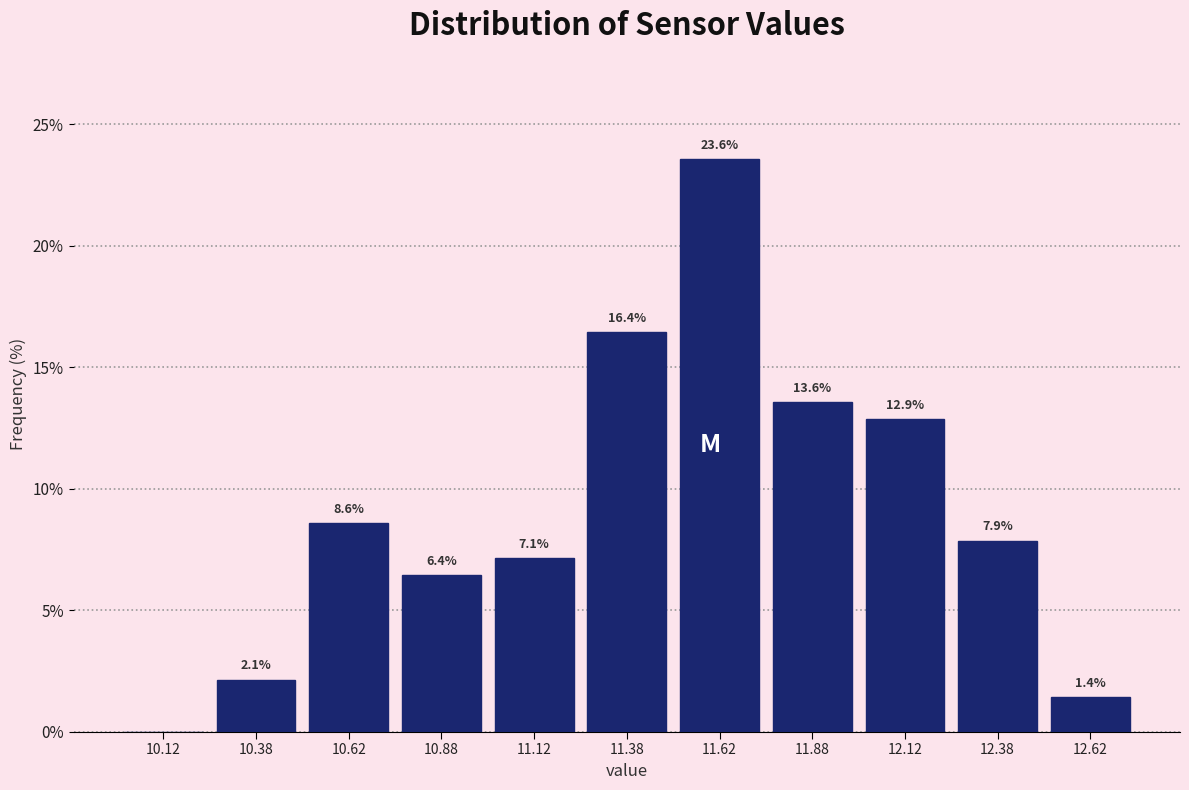

Which range on the x-axis has the tallest bar?

11.50 to 11.75